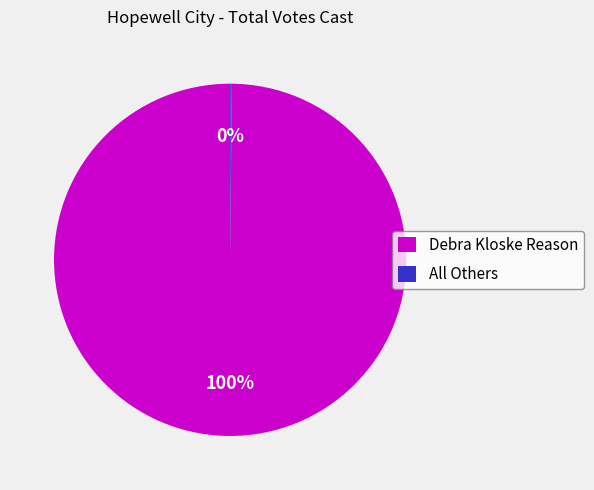

To the nearest percent, what is the average slice percentage?

50%